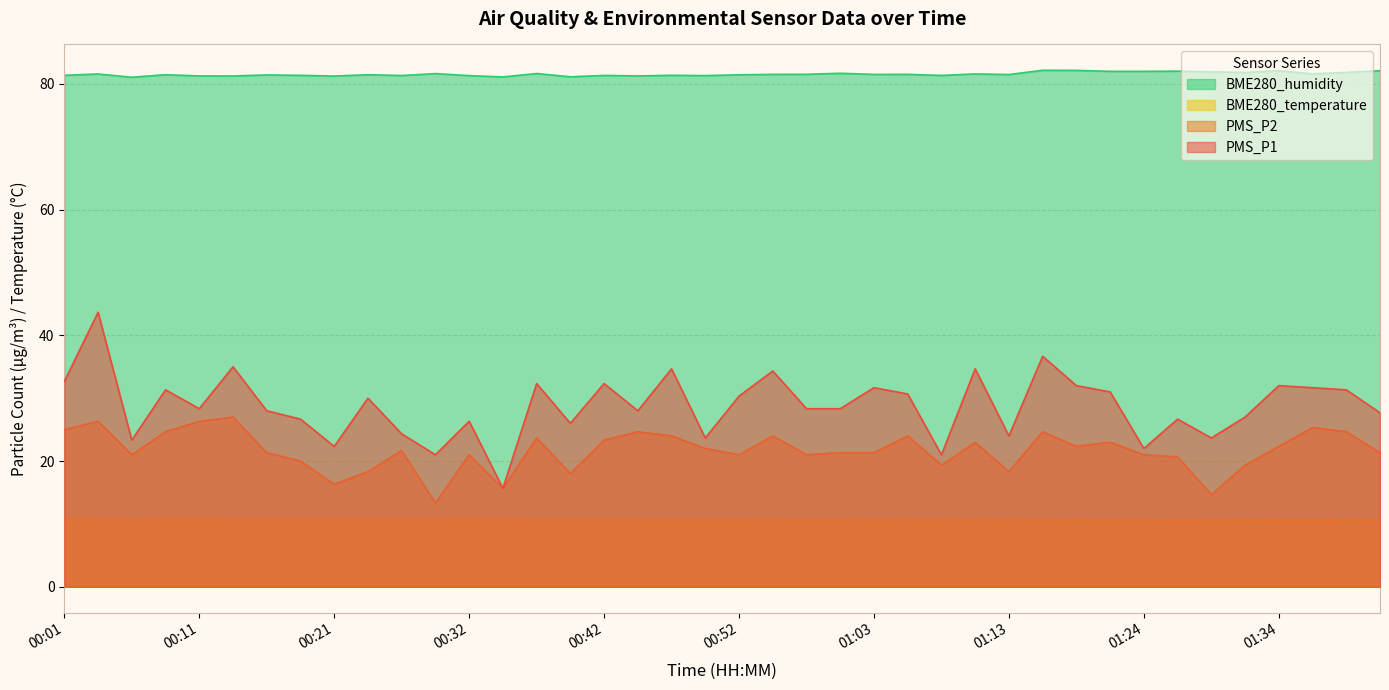

What is the difference between the BME280_temperature values at 00:14 and 00:45?

0.1